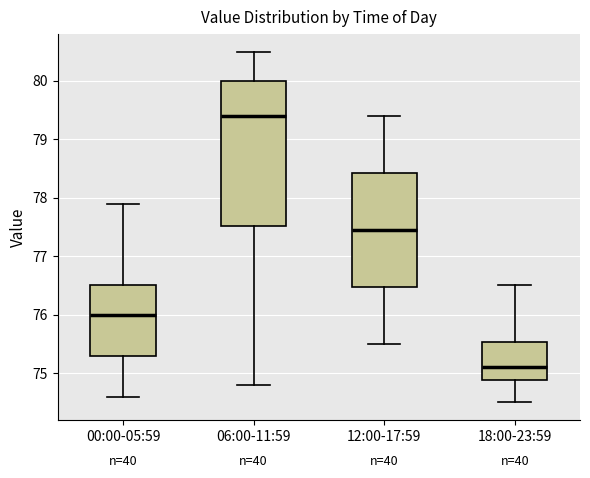

Which box's median line is the lowest?

18:00-23:59